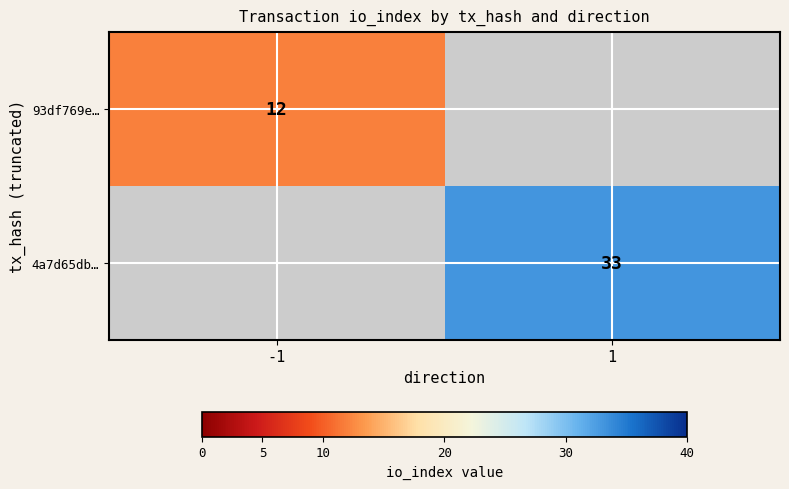

What is the maximum value shown in the chart?

33.0